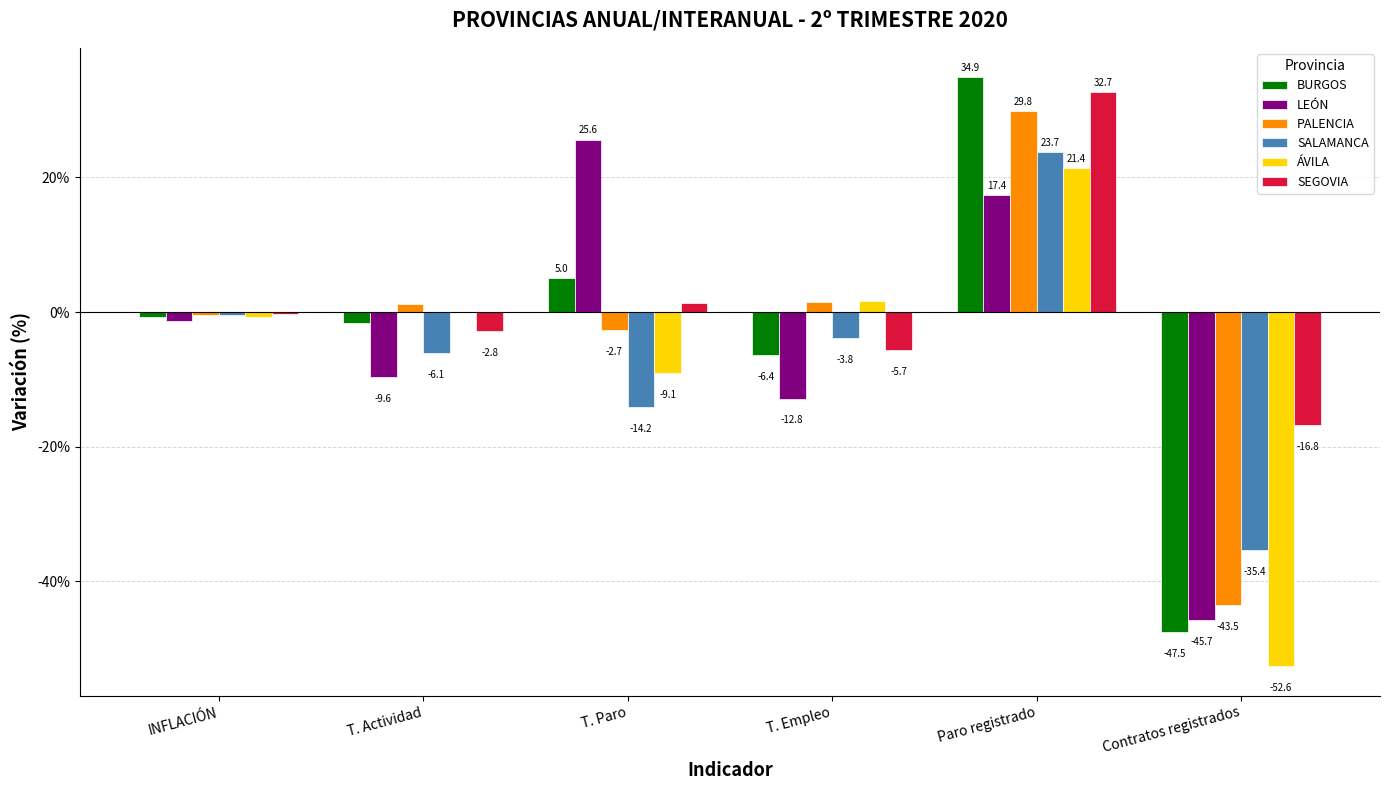

Is it true that LEÓN equals -1.3 at INFLACIÓN?

True